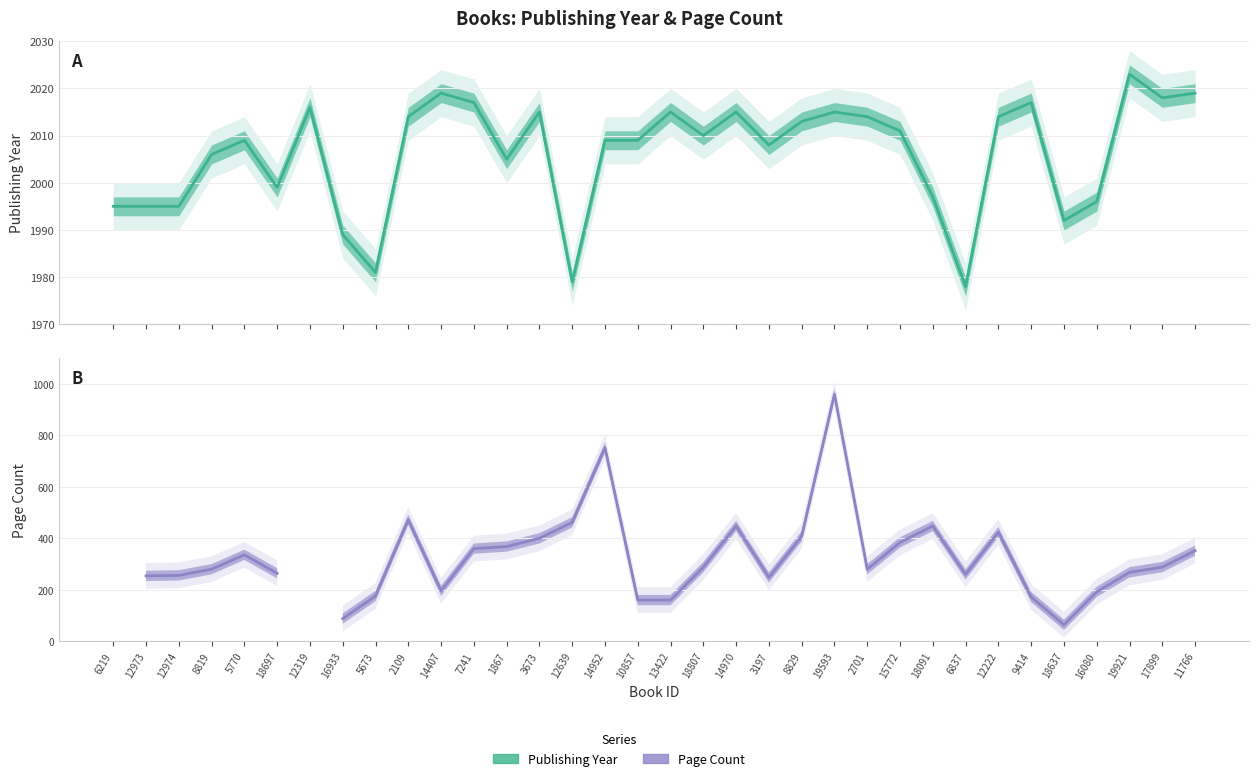

What is the label of the 3rd point from the right?

19921